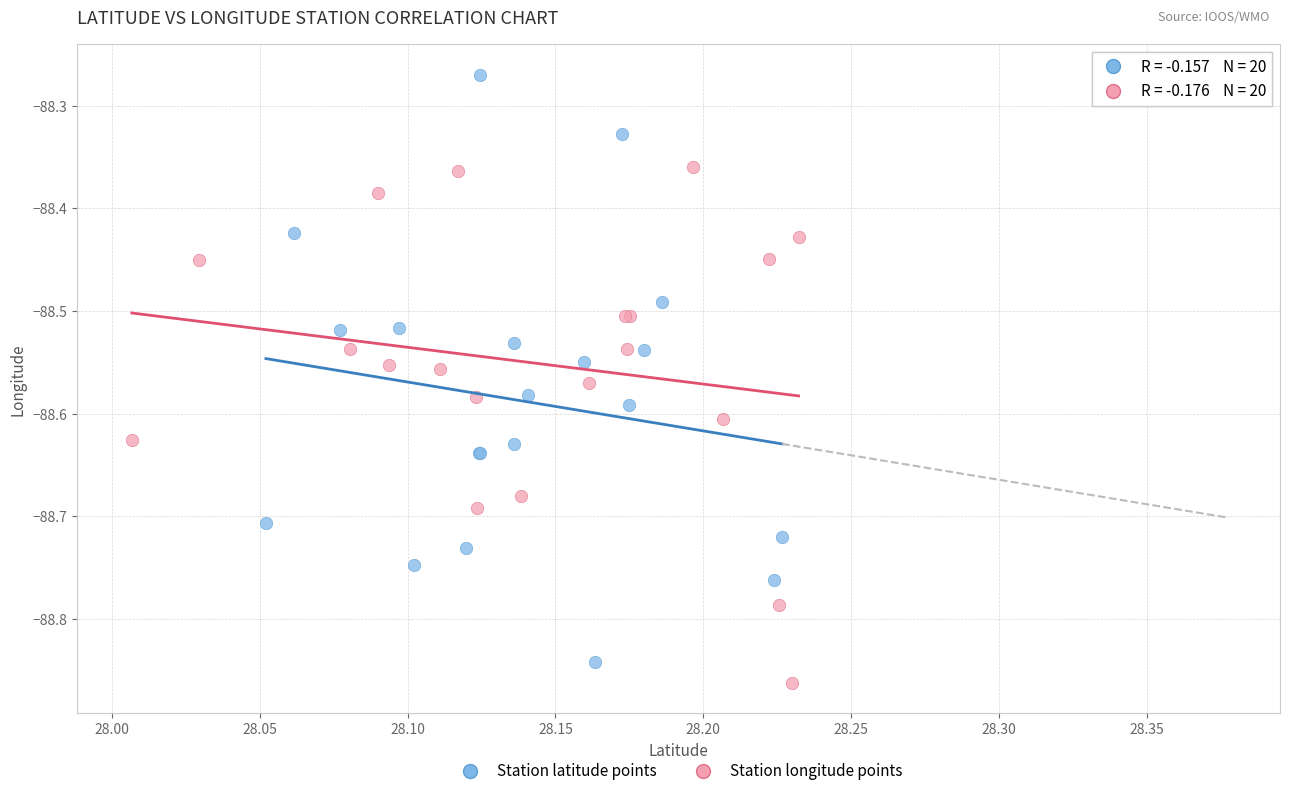

Which series reaches the maximum Y coordinate?

Station latitude points